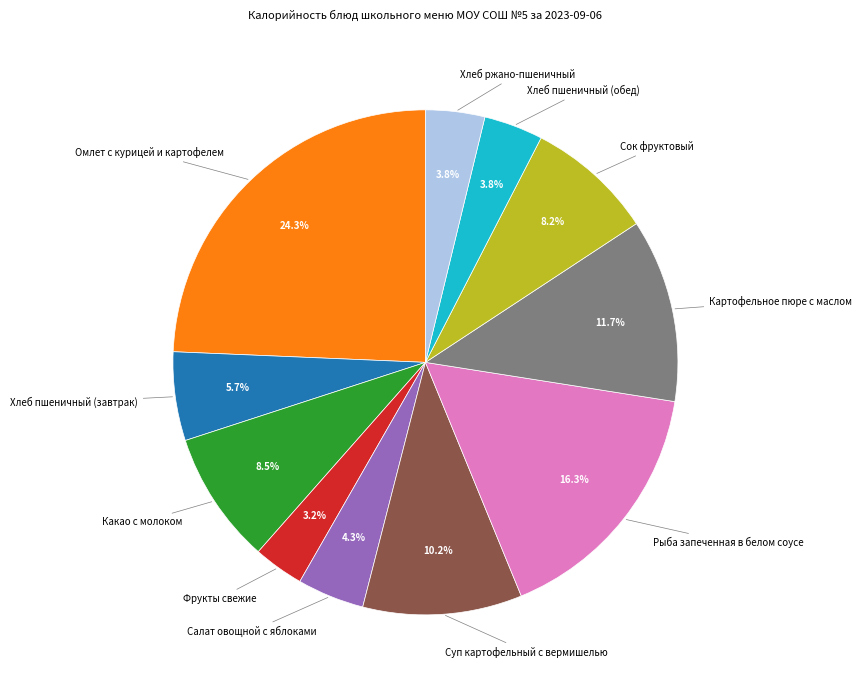

Is there any slice that represents more than half of the pie?

No